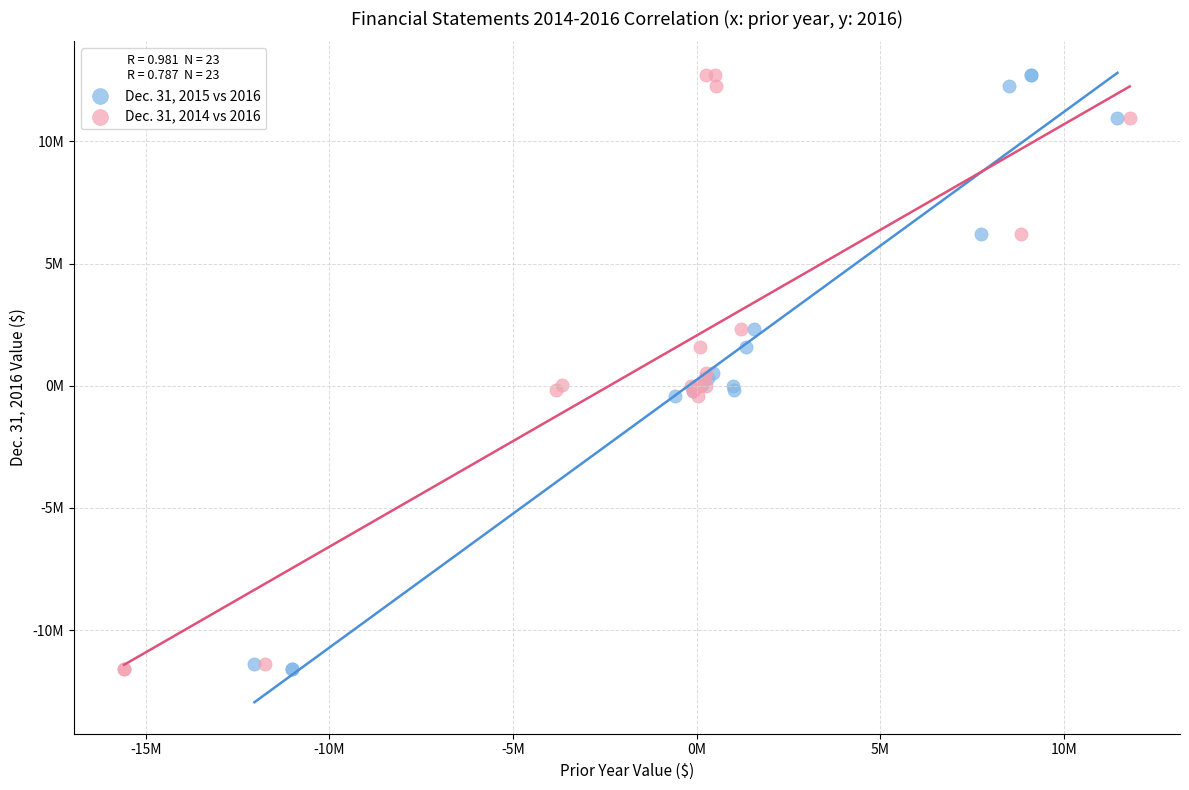

What are all the series names shown in the legend?

Dec. 31, 2015 vs 2016, Dec. 31, 2014 vs 2016